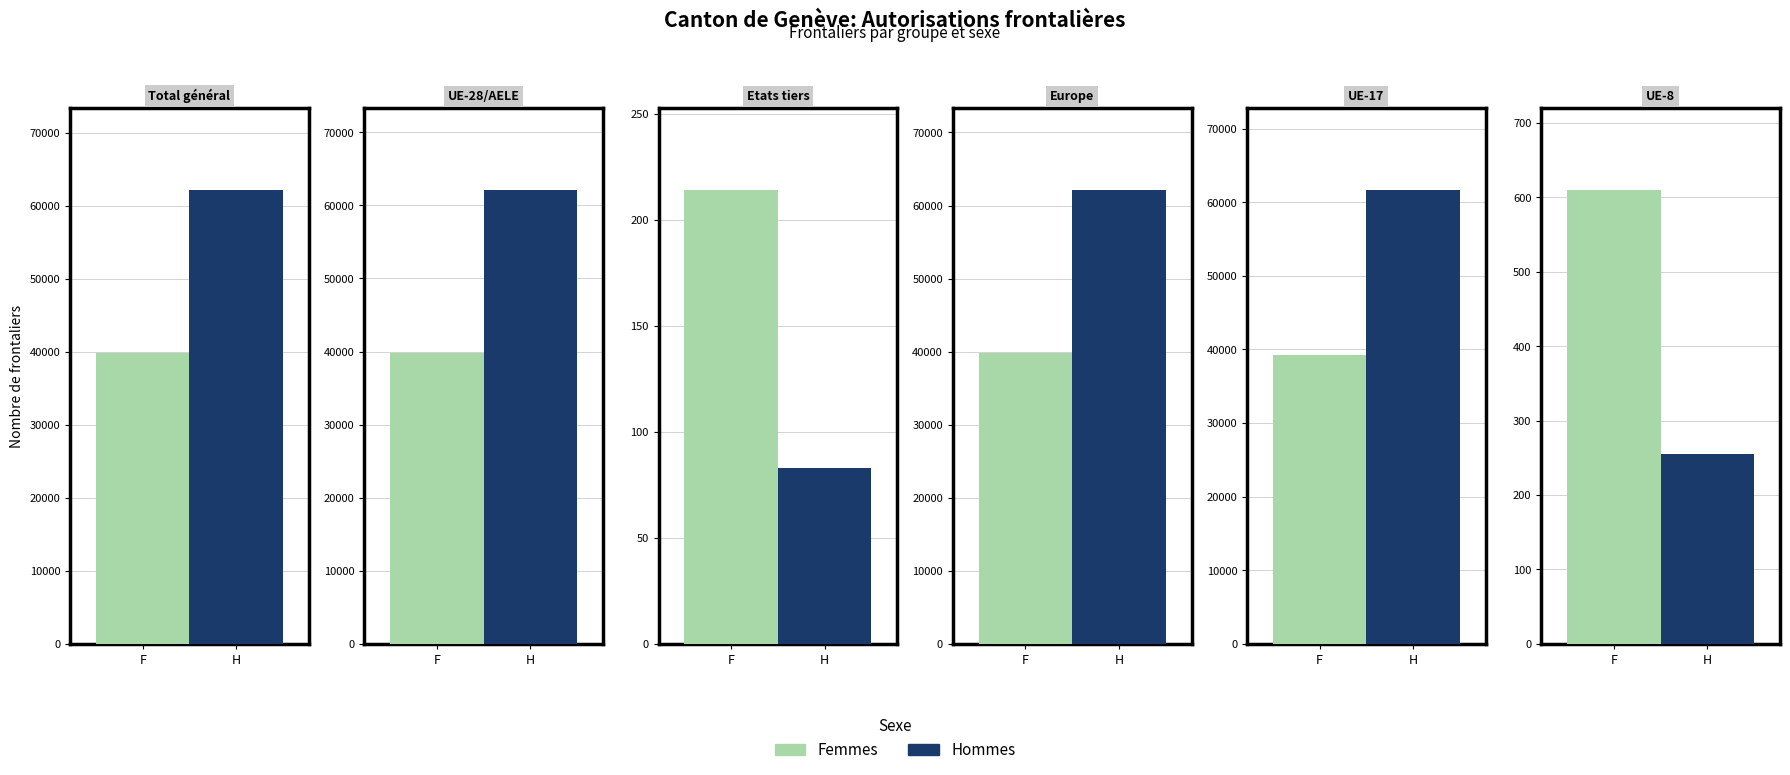

Reading right to left, extract all data points from this chart.

Femmes: UE-8=610	UE-17=39227	Europe=39818	Etats tiers=214	UE-28/AELE=39796	Total général=39927
Hommes: UE-8=255	UE-17=61676	Europe=62135	Etats tiers=83	UE-28/AELE=62115	Total général=62198